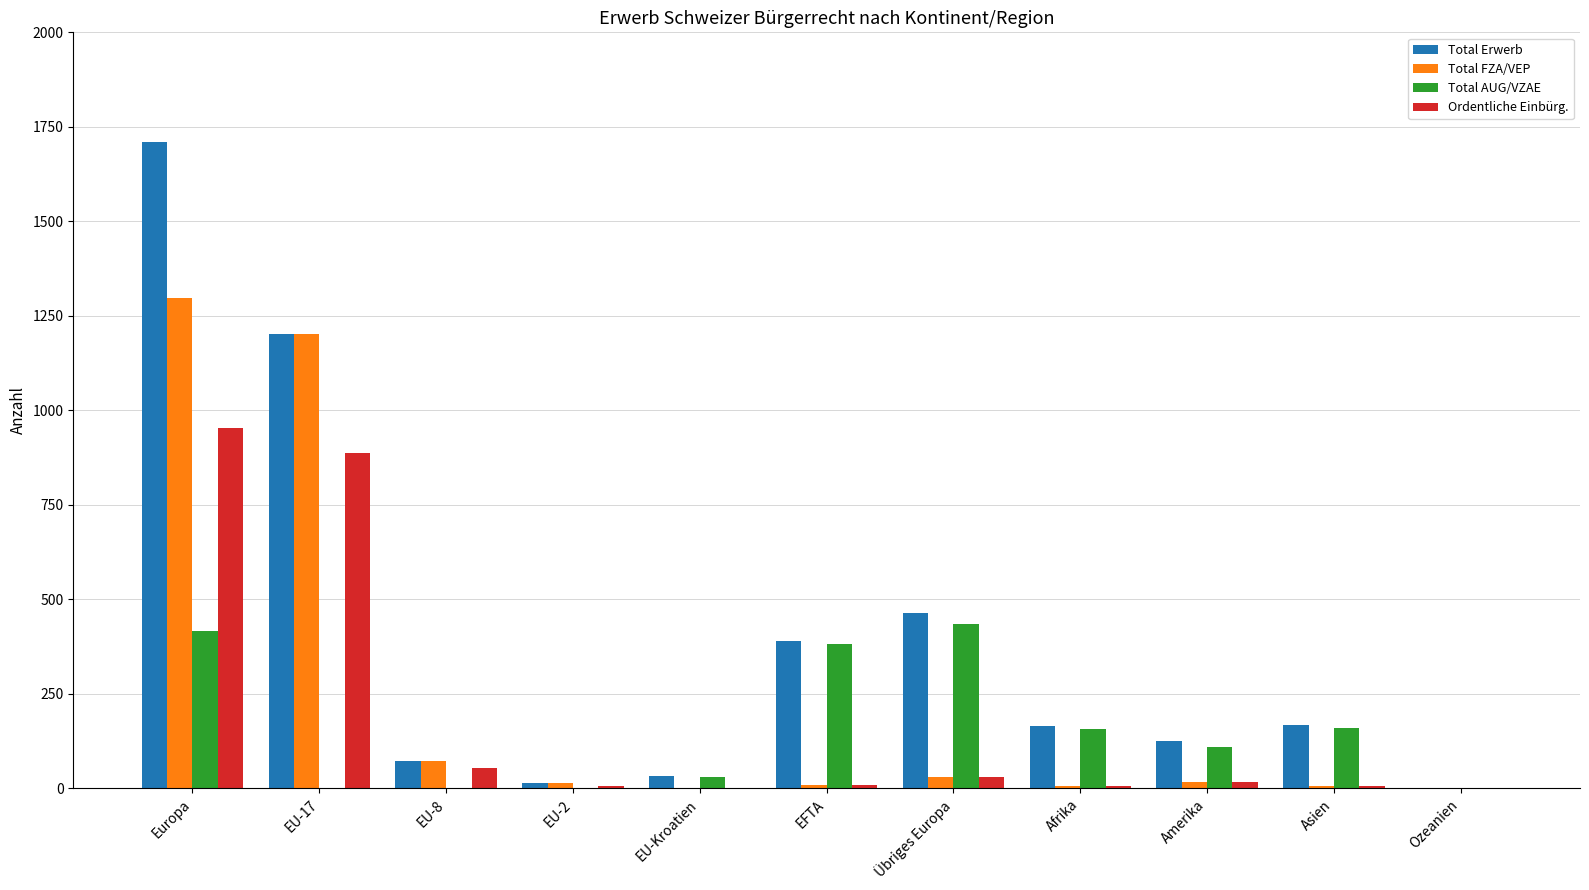

Is it true that Ordentliche Einbürg. equals 16 at Amerika?

True